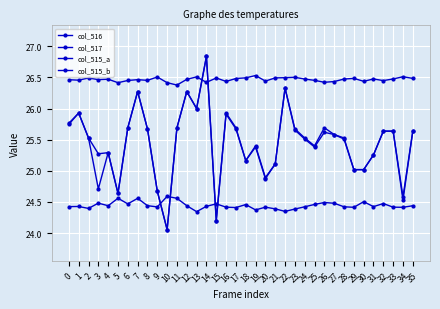

True or false: col_517 has more than 0 points higher than both neighbors.

True